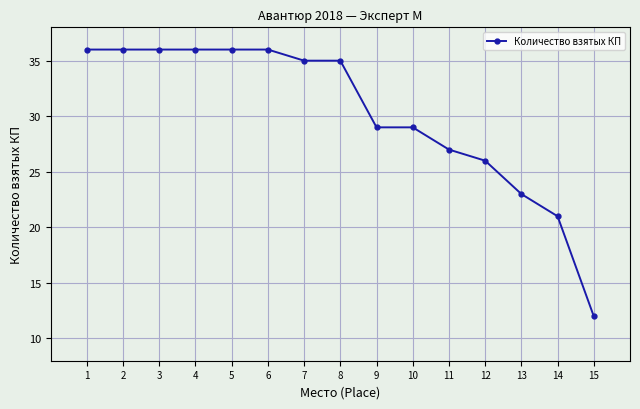

How many series are shown in this chart?

1